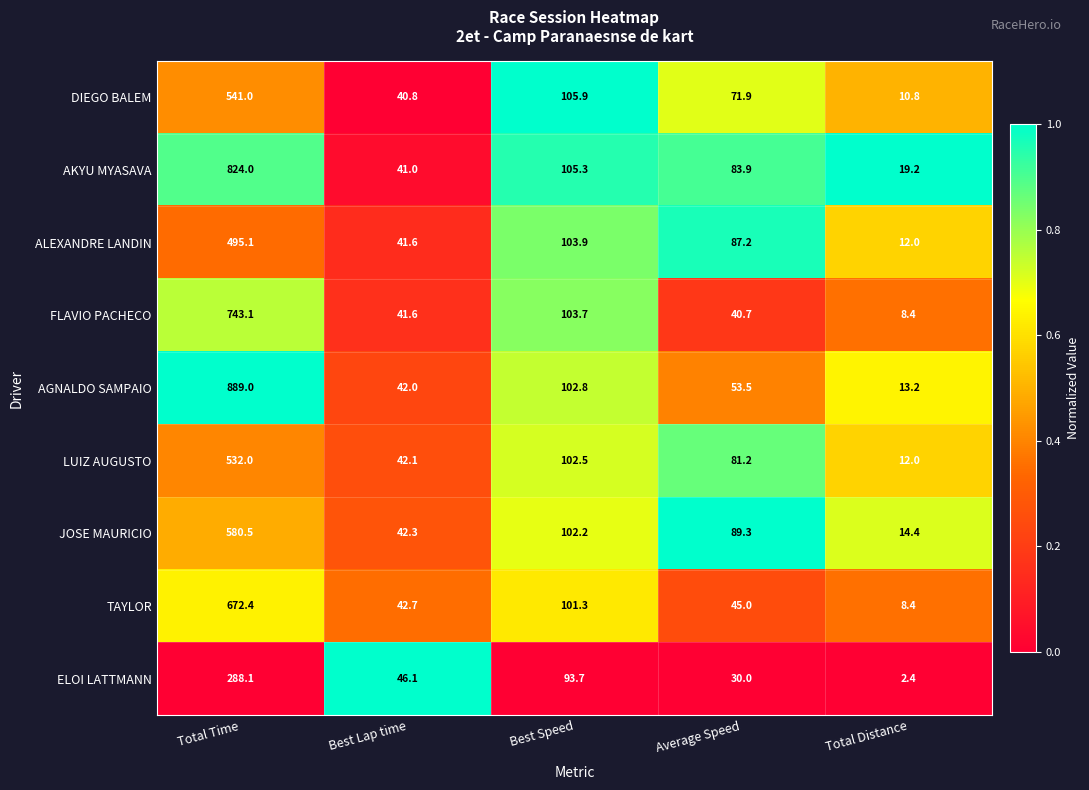

Rank the series at Total Time from highest to lowest value.

AGNALDO SAMPAIO, AKYU MYASAVA, FLAVIO PACHECO, TAYLOR, JOSE MAURICIO, DIEGO BALEM, LUIZ AUGUSTO, ALEXANDRE LANDIN, ELOI LATTMANN